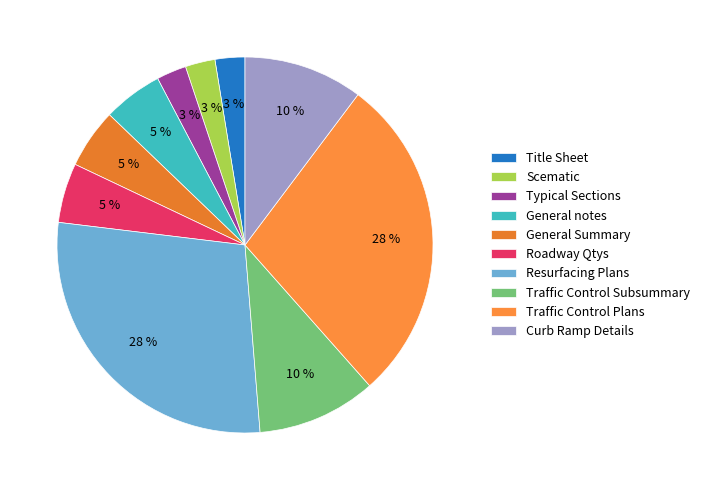

Is Typical Sections the majority of the pie?

No